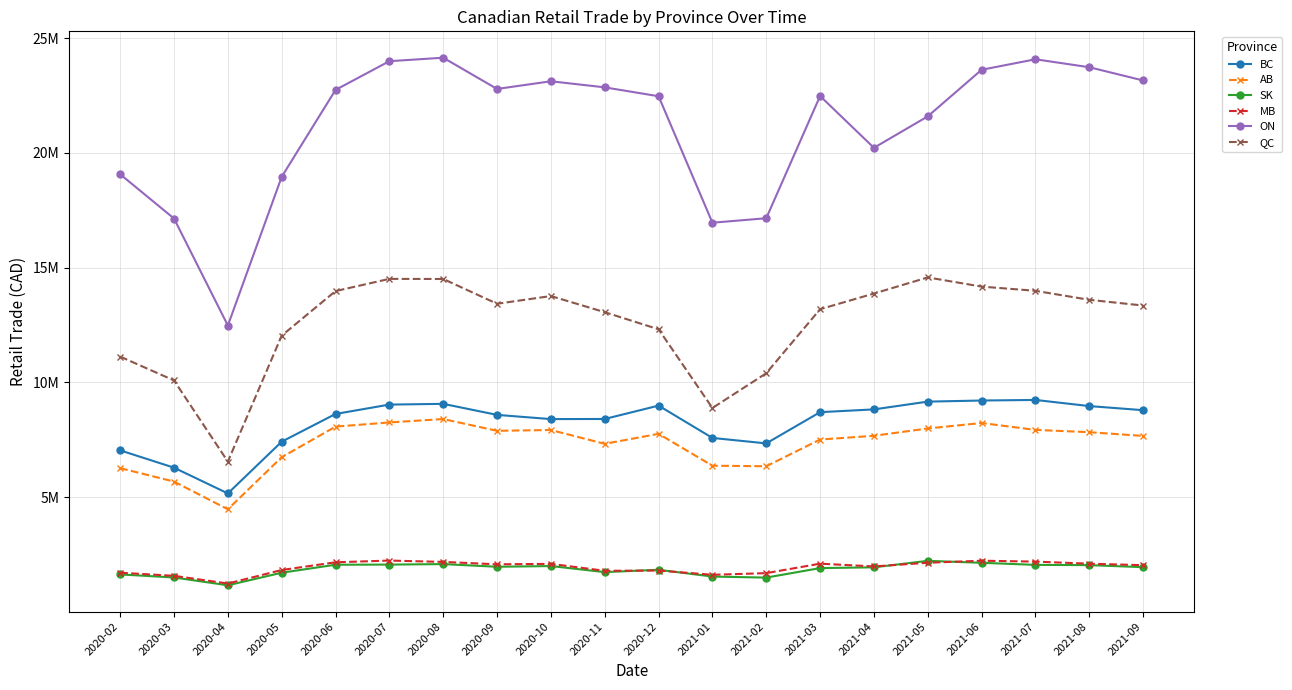

Which series has the largest total across all categories?

ON